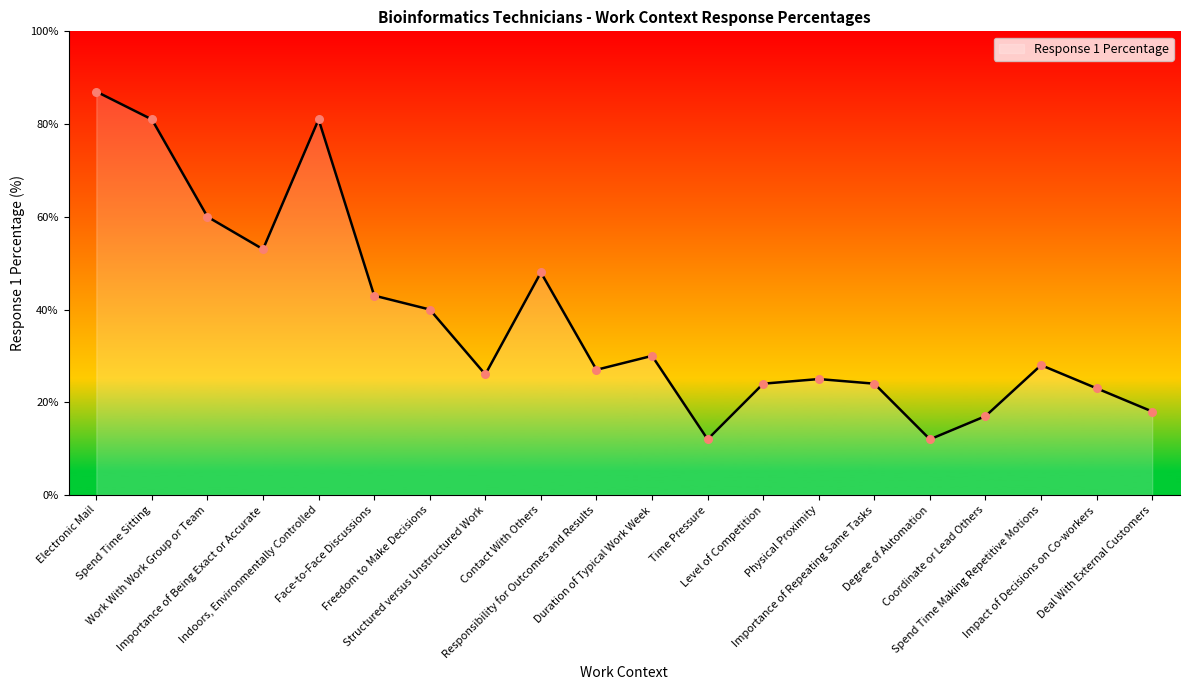

What is the change in value from Spend Time Sitting to Importance of Being Exact or Accurate?

-28